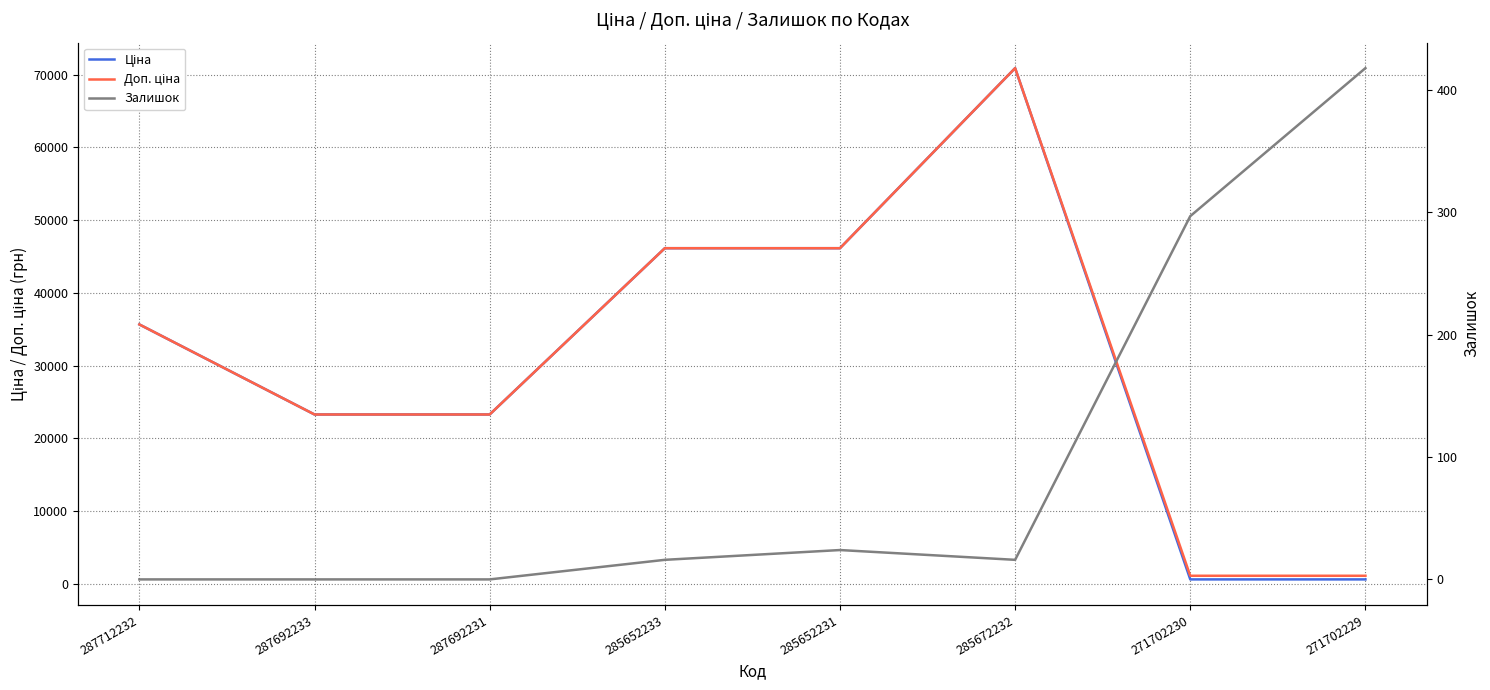

What is the difference between the highest and lowest values at 287712232?

35659.4